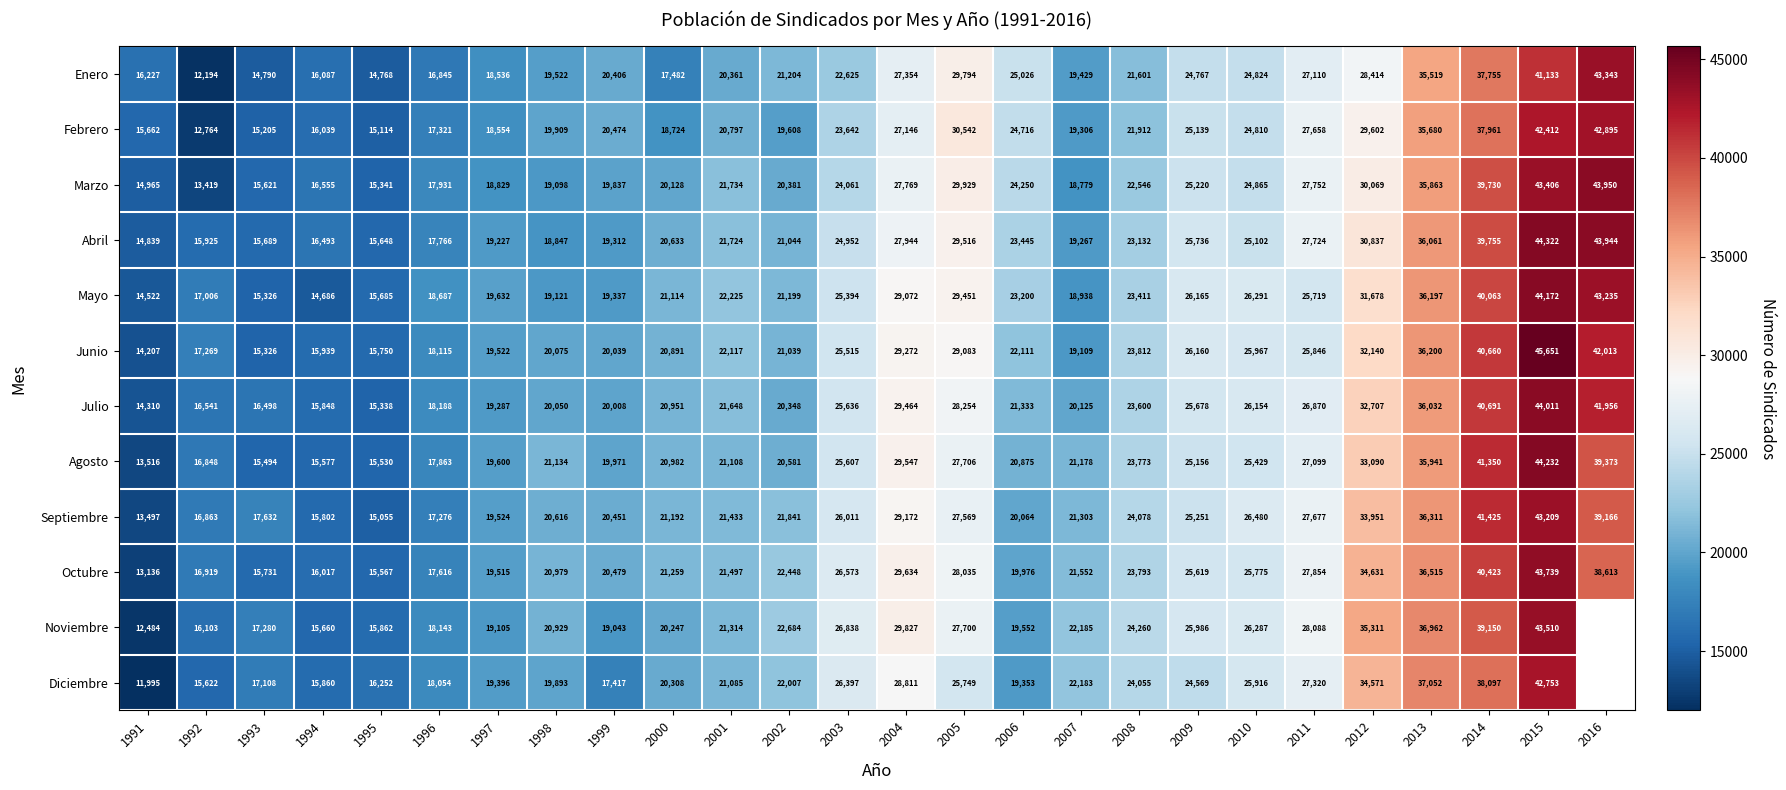

What is the sum of all Febrero values?

623592